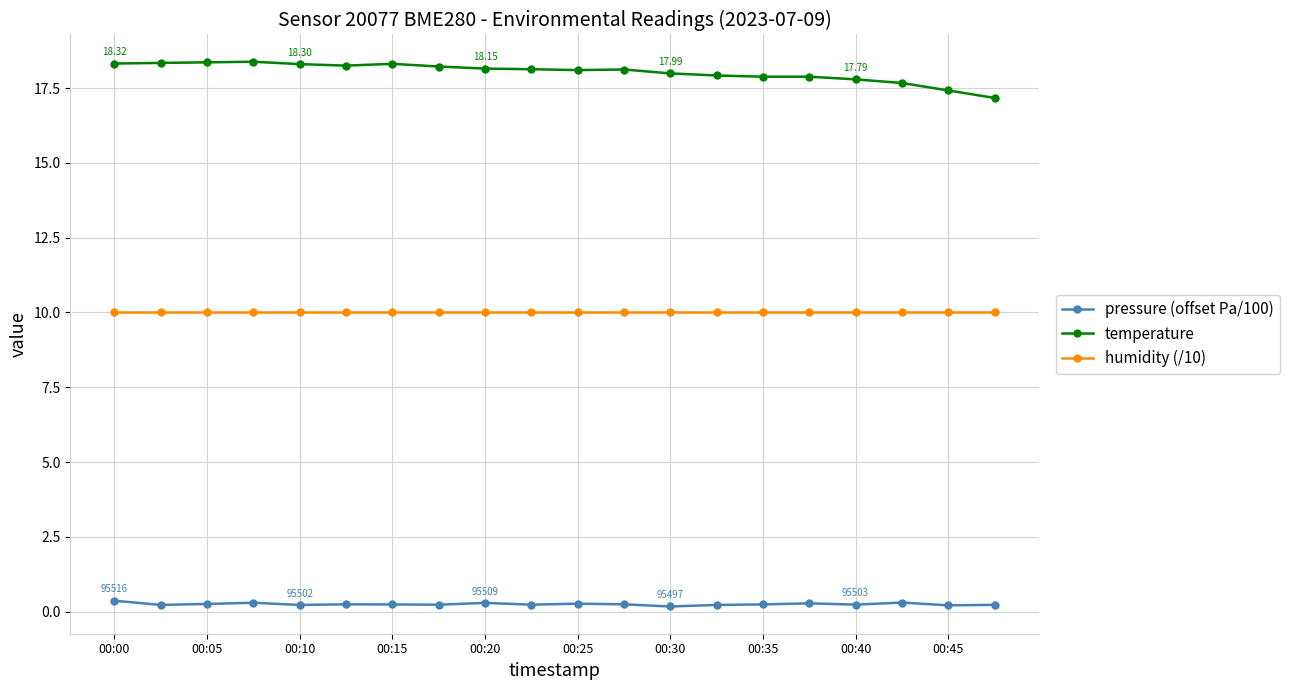

What is the lowest value of the pressure (offset Pa/100) series?

0.2